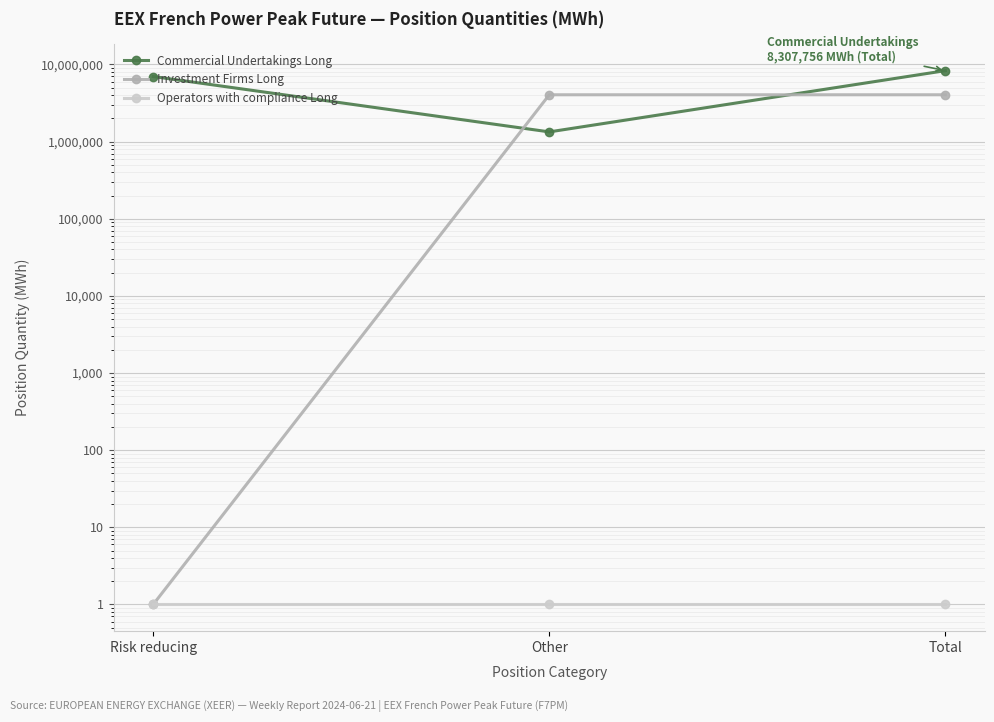

What is the sum of all Commercial Undertakings Long values?

16615512